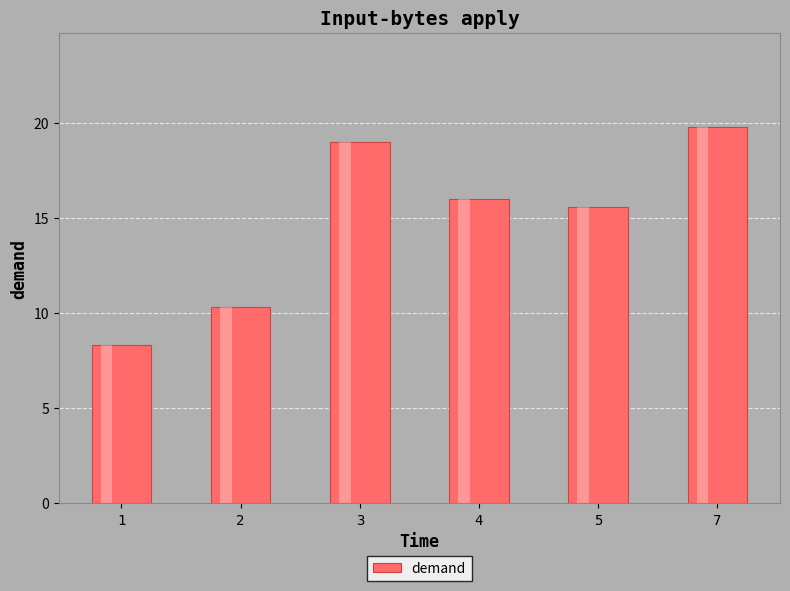

Between 1 and 3, which is larger?

3